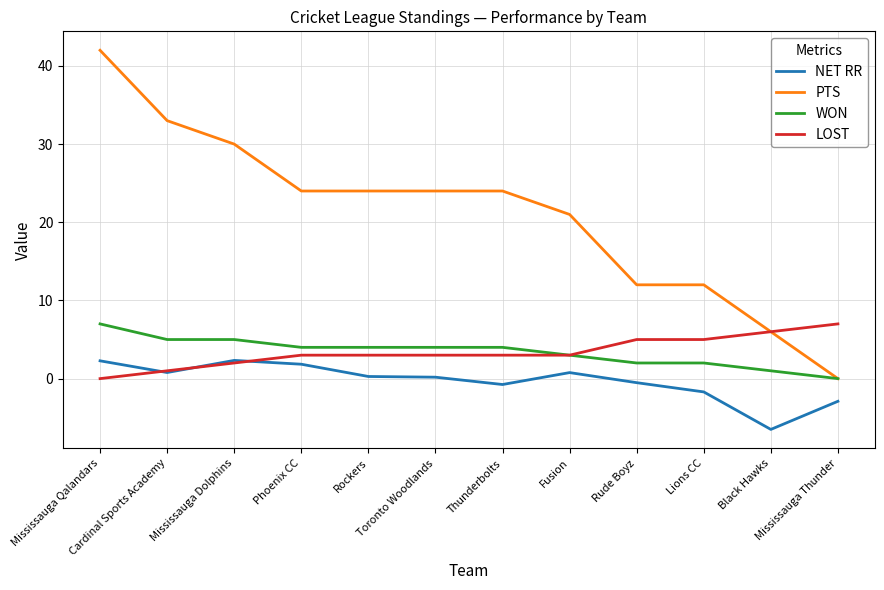

How many LOST values are between 3 and 5?

7